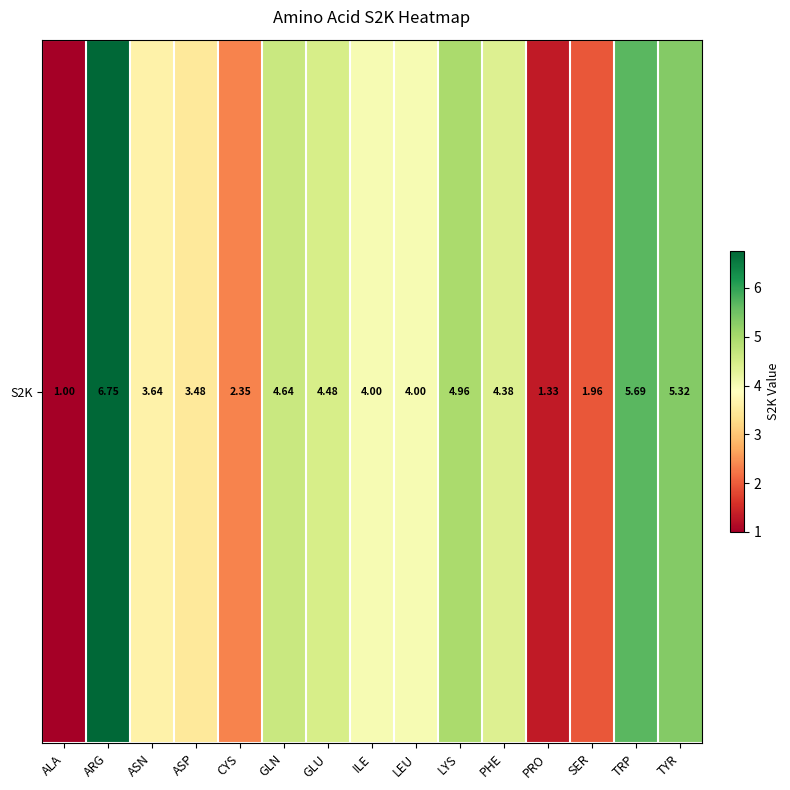

What is the difference between the second highest and minimum values?

4.7